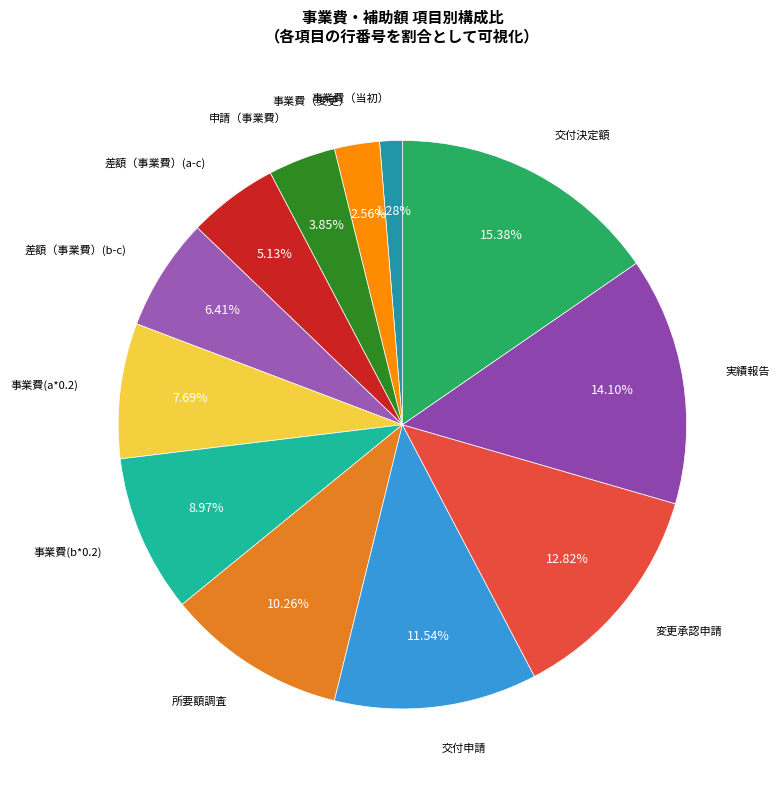

To the nearest percent, what percentage of the pie is 交付申請?

12%